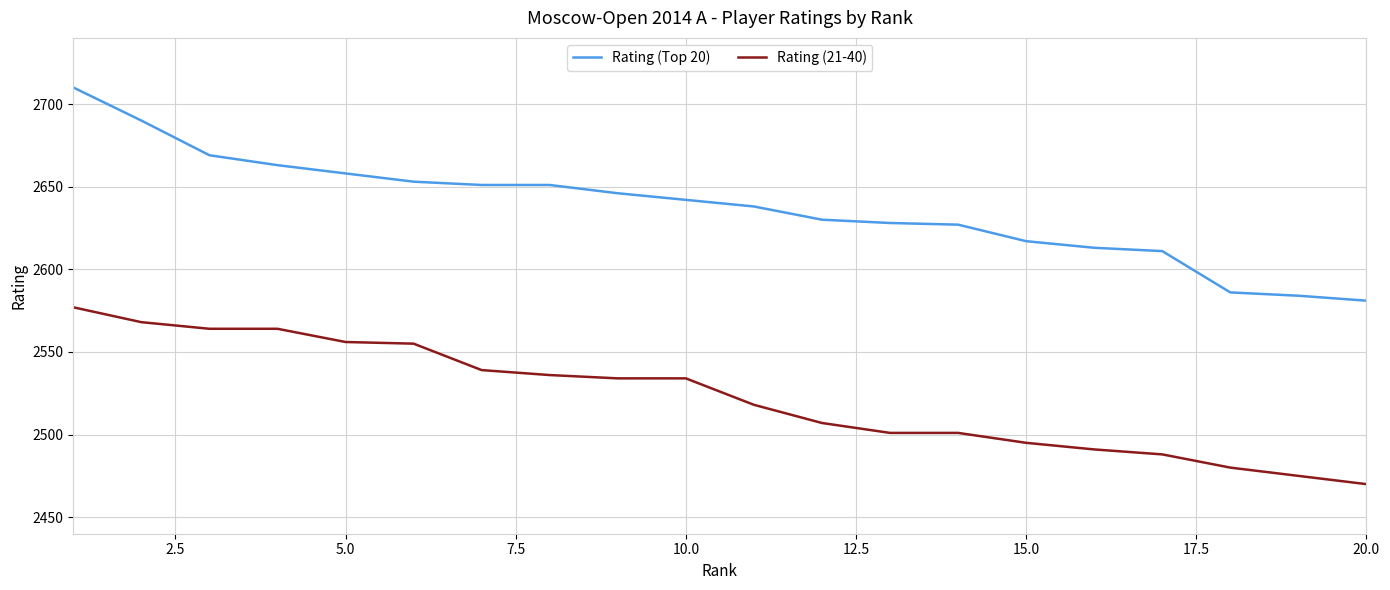

Rank the series by their maximum value, from highest to lowest.

Rating (Top 20), Rating (21-40)